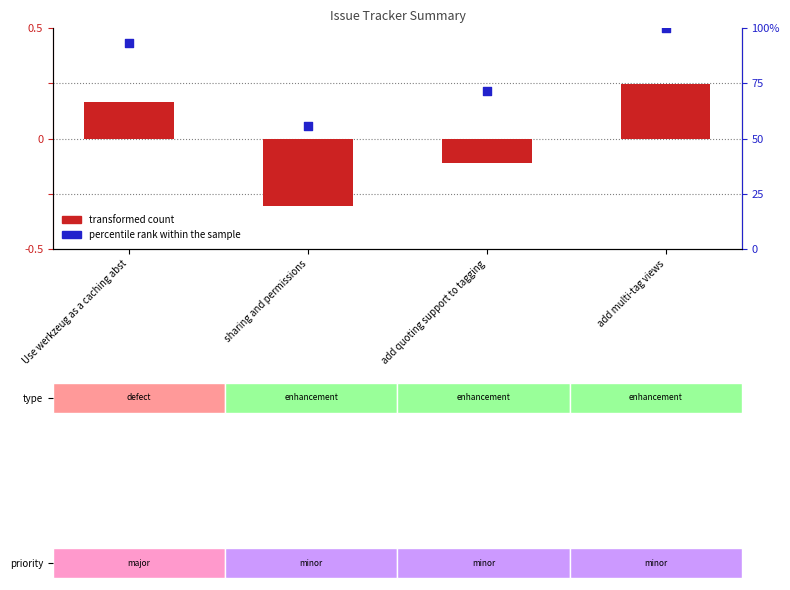

Which series has the largest Y range (max minus min)?

percentile rank within the sample